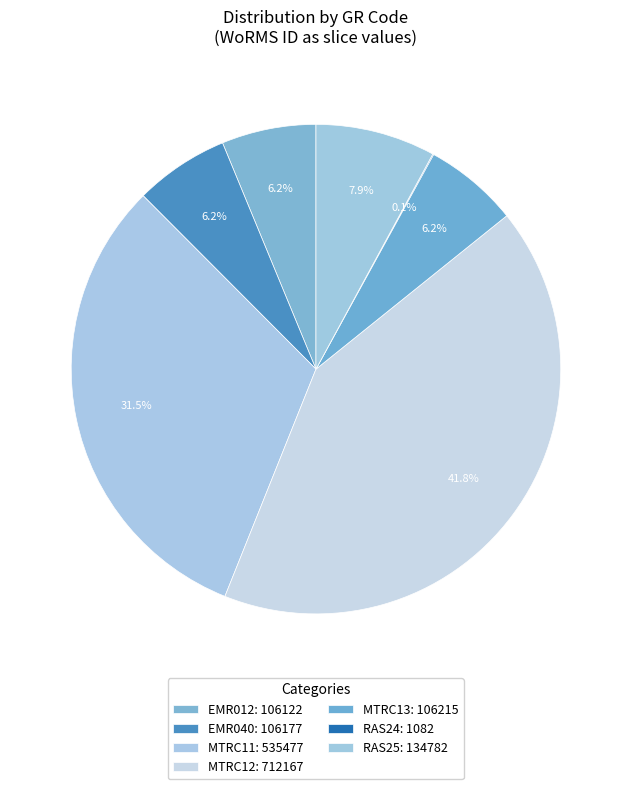

Does EMR040 account for over 50% of the chart?

No